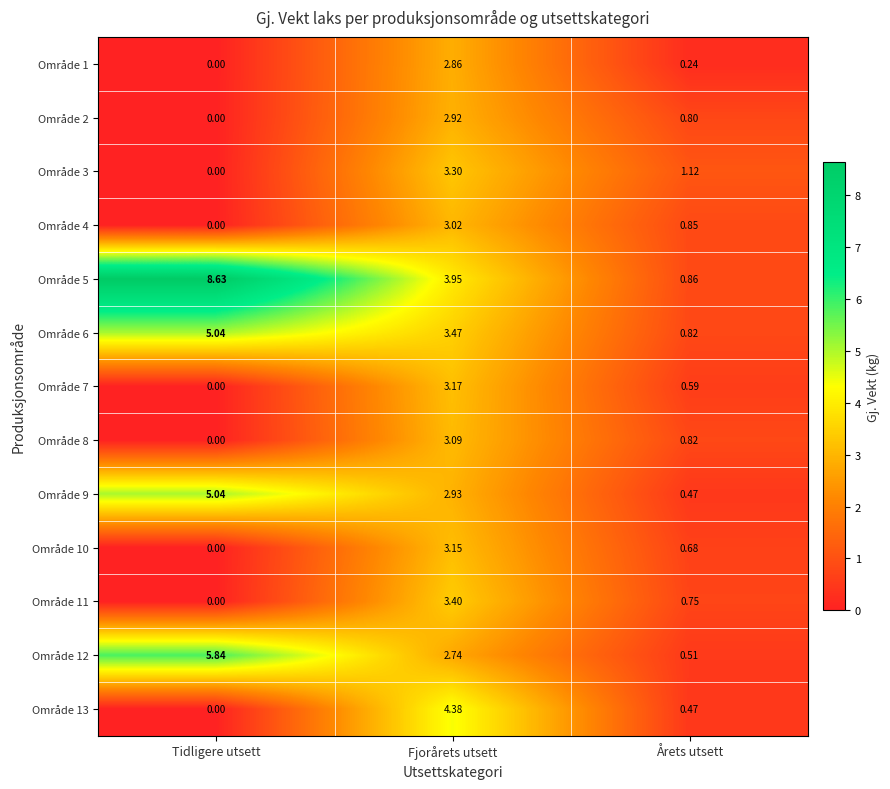

At which label does Område 12 reach its minimum?

Årets utsett